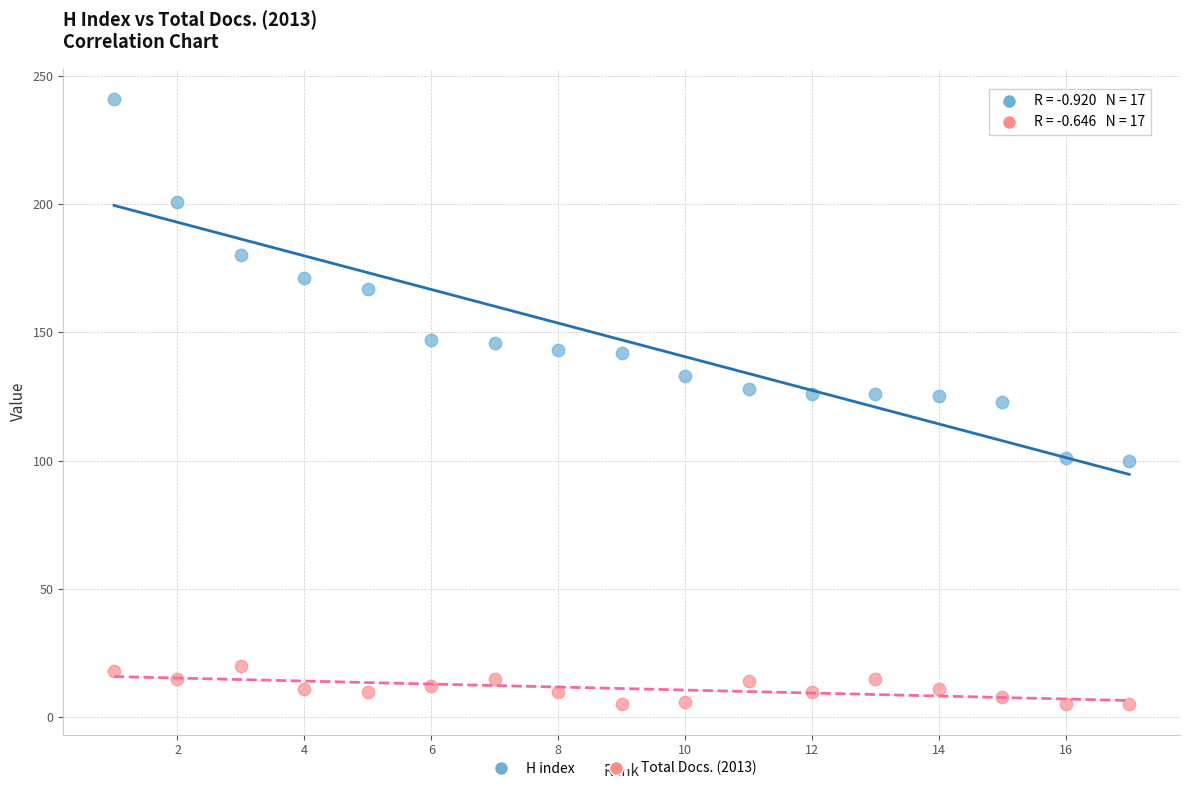

Across all data points, what is the range of X values (max minus min)?

16